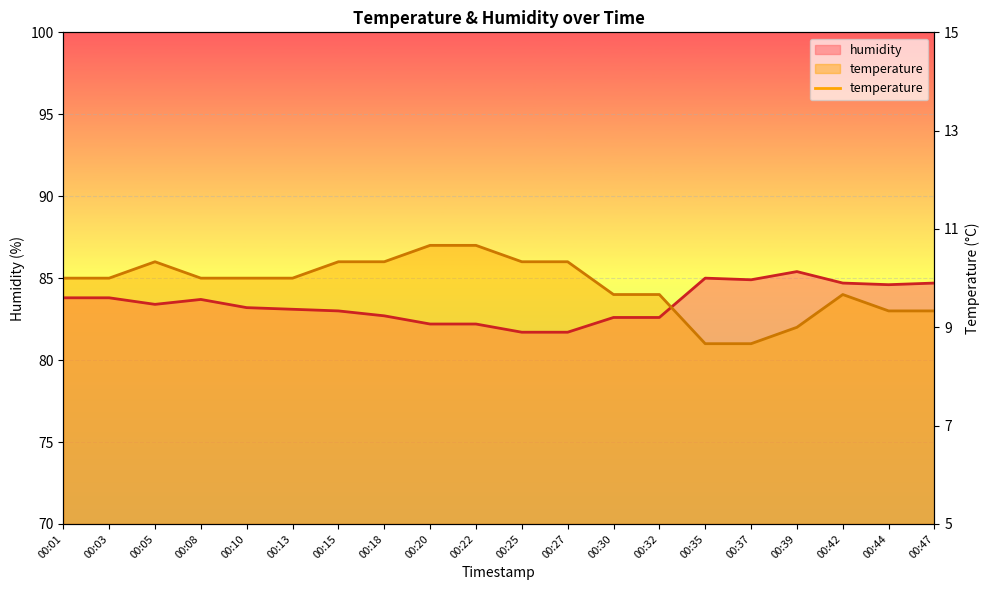

Count the number of data series in this chart.

2